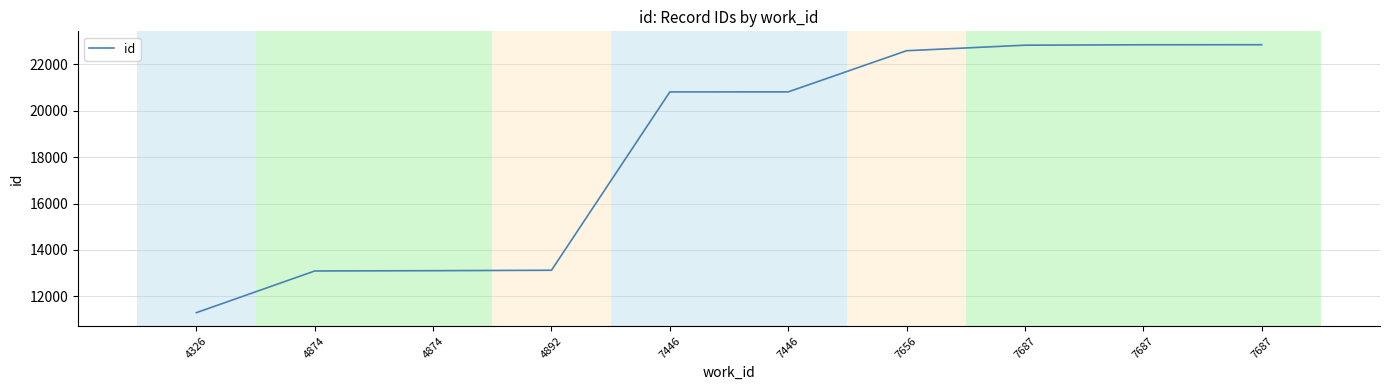

At which label does the data first exceed 20810?

7656